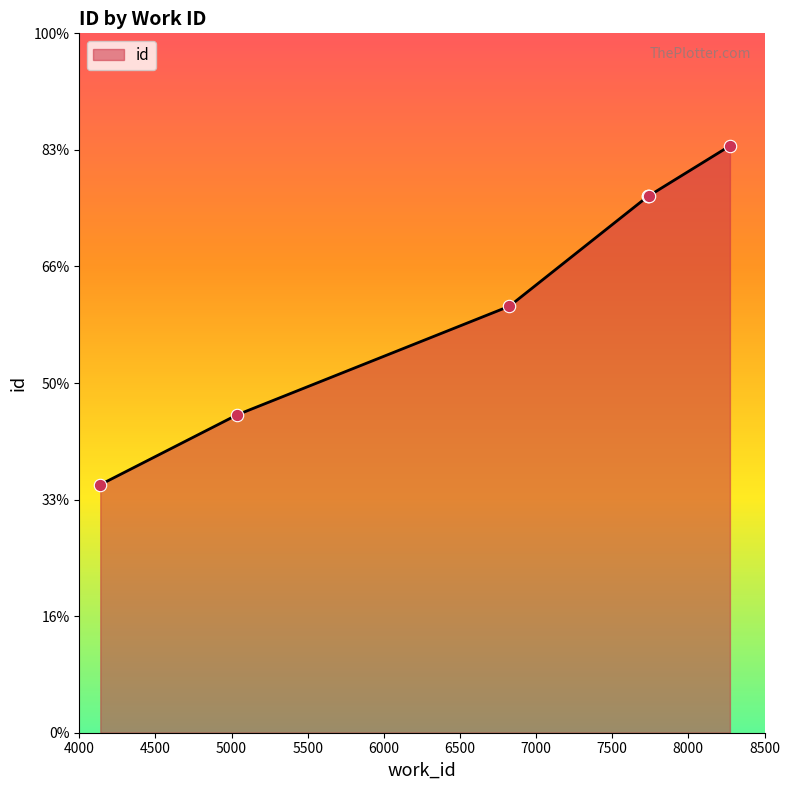

Which has a higher value, 5038 or 7739?

7739